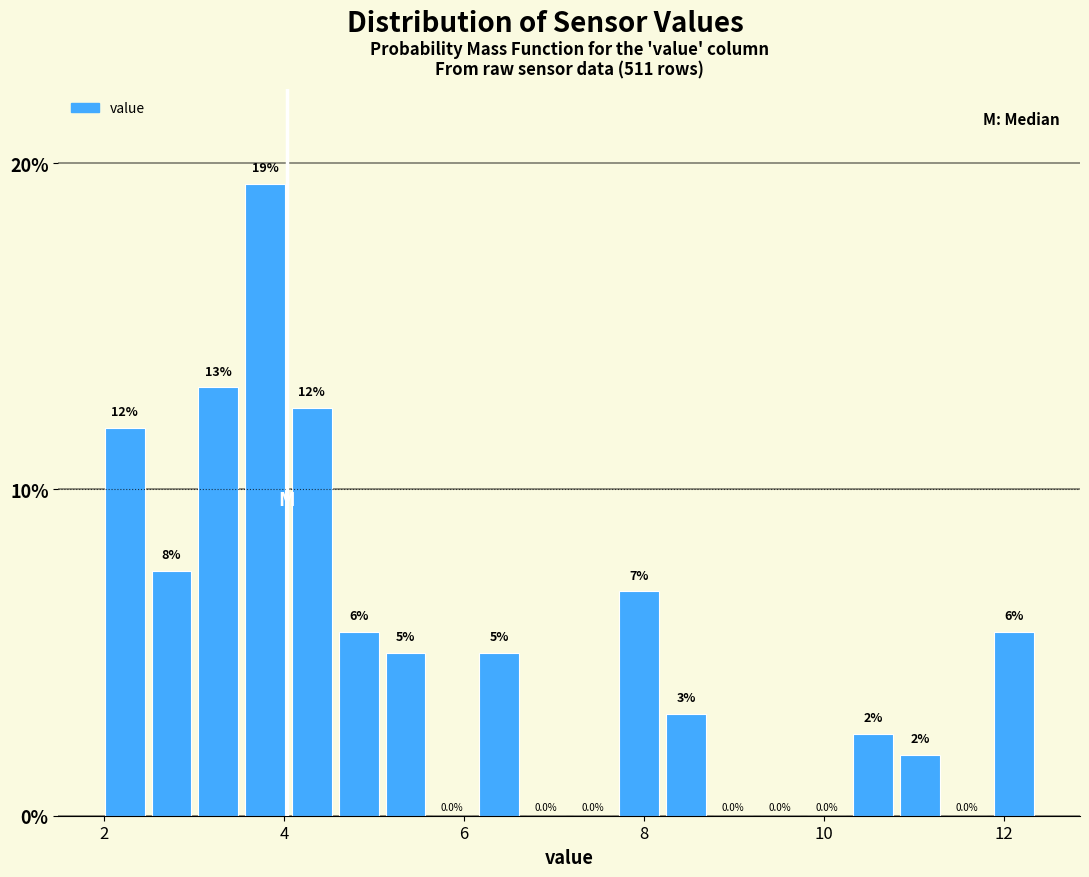

Around what value on the x-axis is the tallest bar? Give the approximate position of its centre, as read against the axis.

3.8